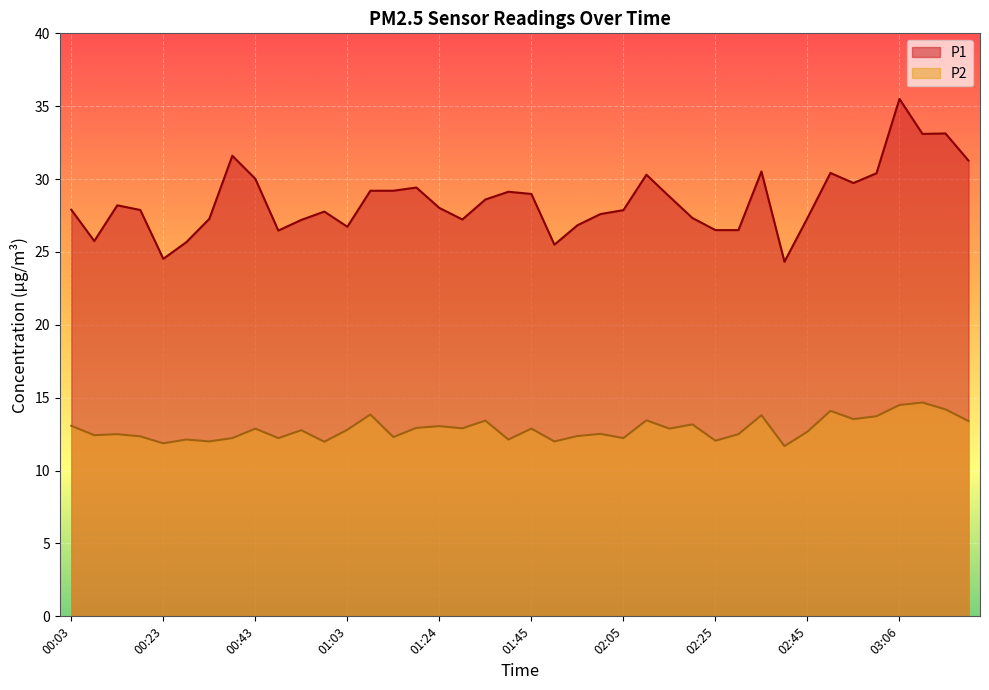

What is the greatest value displayed?

35.5